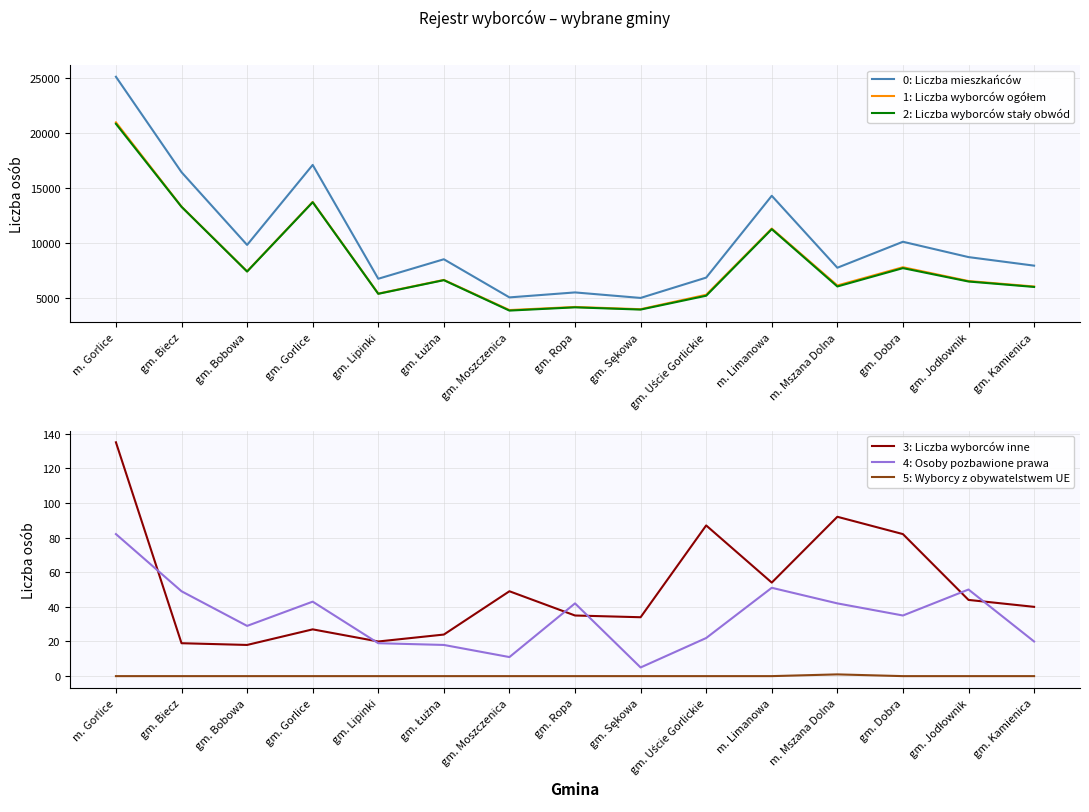

List the series in order of their peak value, highest first.

0: Liczba mieszkańców, 1: Liczba wyborców ogółem, 2: Liczba wyborców stały obwód, 3: Liczba wyborców inne, 4: Osoby pozbawione prawa, 5: Wyborcy z obywatelstwem UE